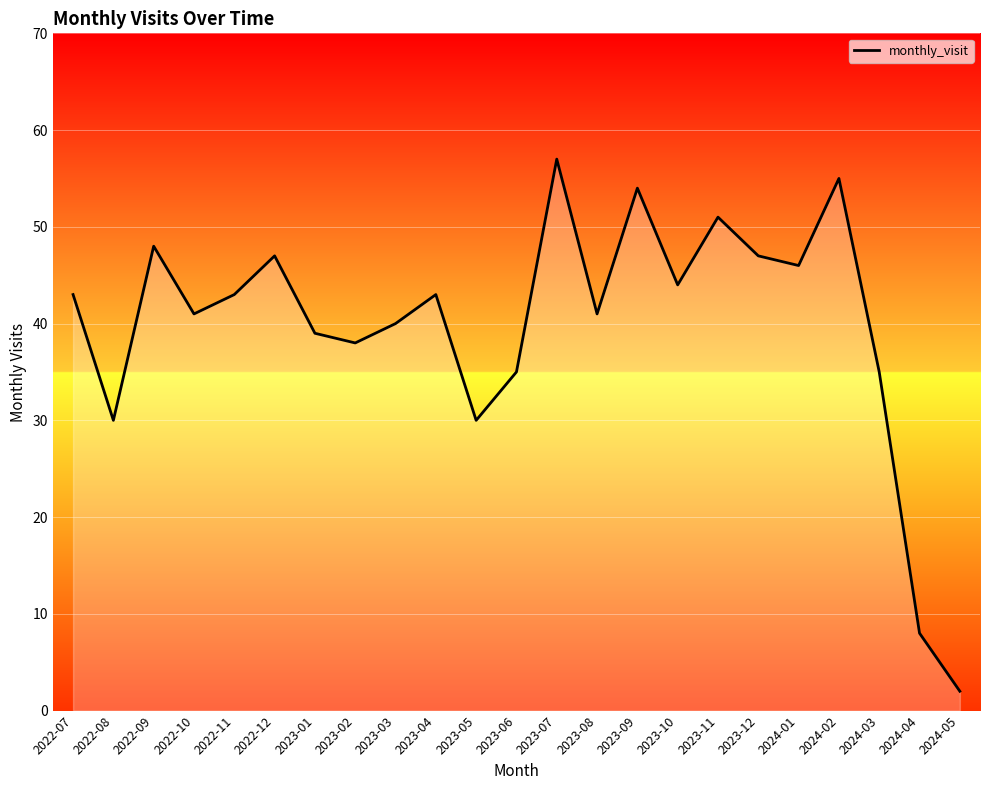

Which category has the highest value across all series?

2023-07